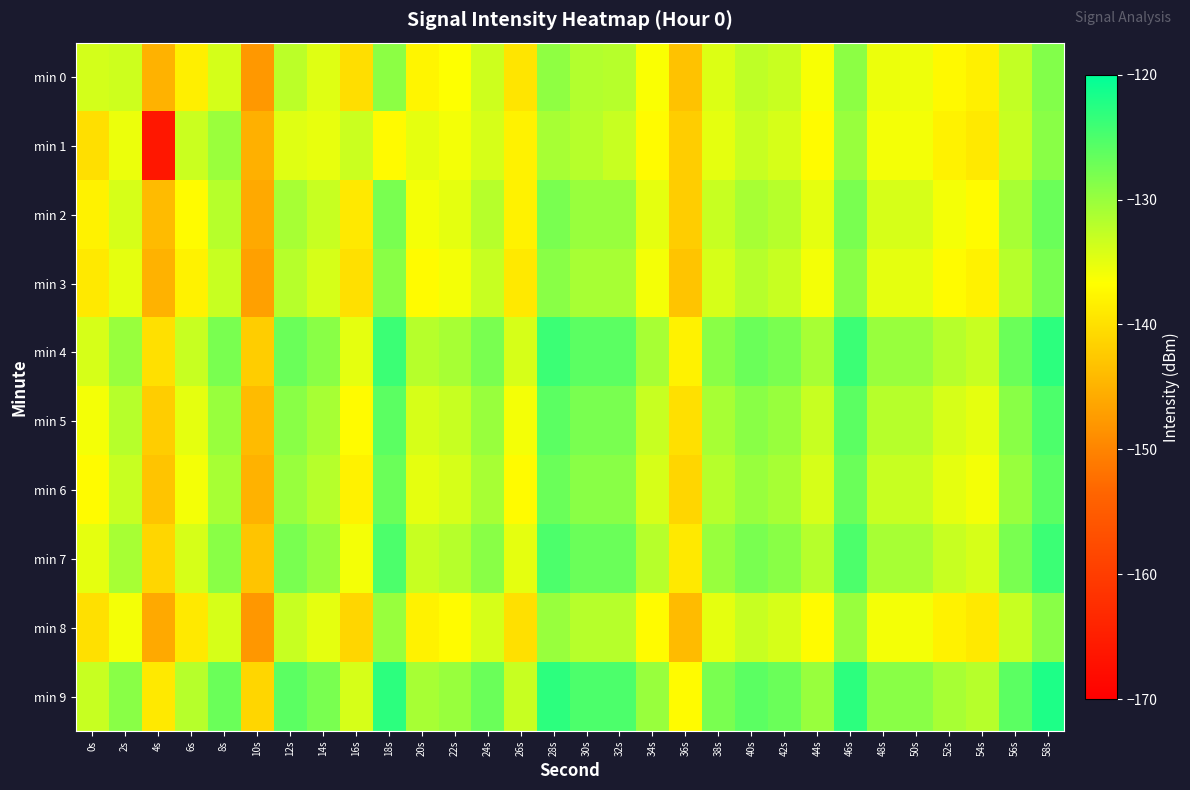

At which category is the sum across all series the highest?

58s